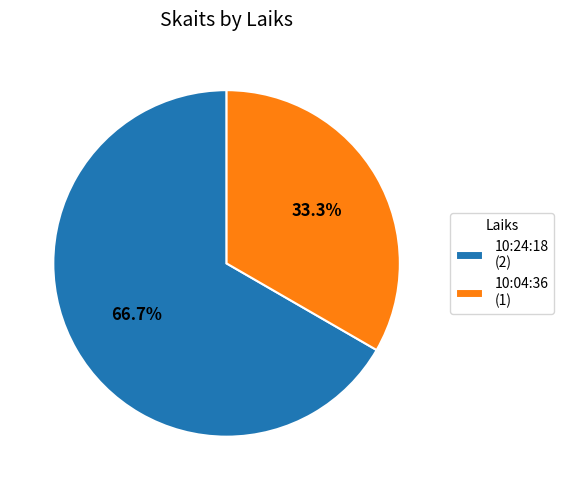

Which category has the biggest portion of the pie?

10:24:18